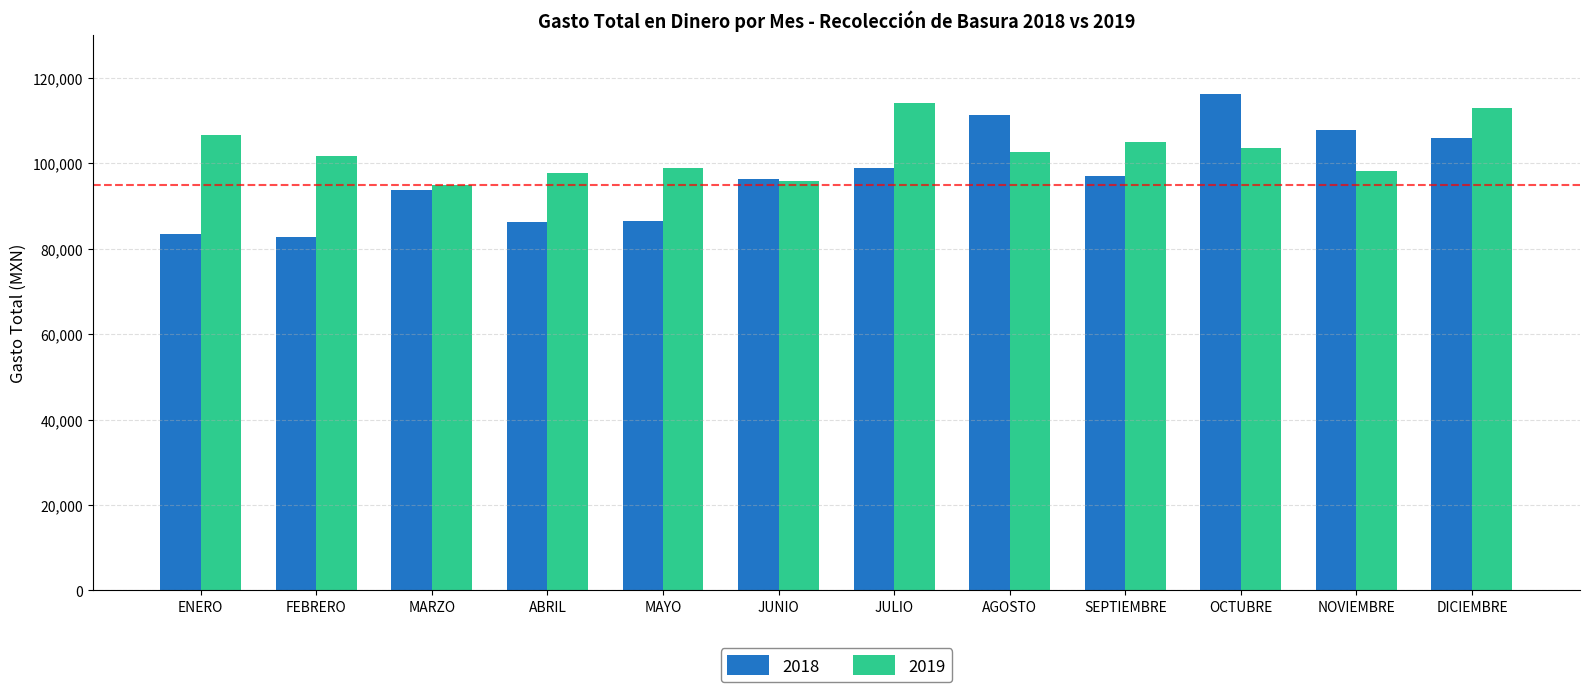

List the series in order of their overall mean, lowest first.

2018, 2019